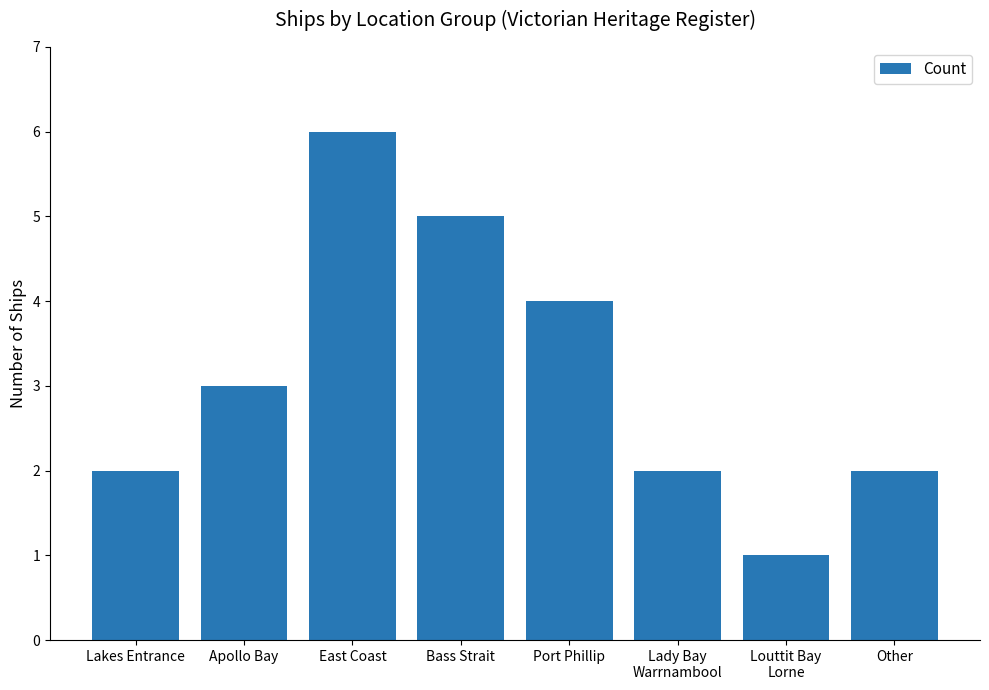

At which category does the chart reach its minimum across all series?

Louttit Bay
Lorne